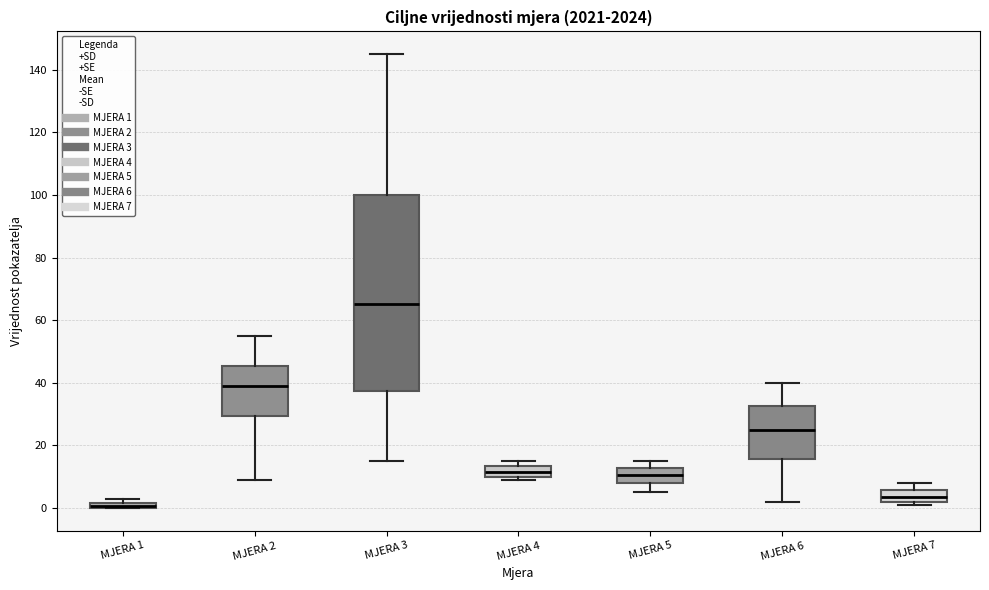

Where is the lower edge of the box for MJERA 2 on the y-axis? The values are not printed on the chart, so give them approximately, as read against the axis.

30